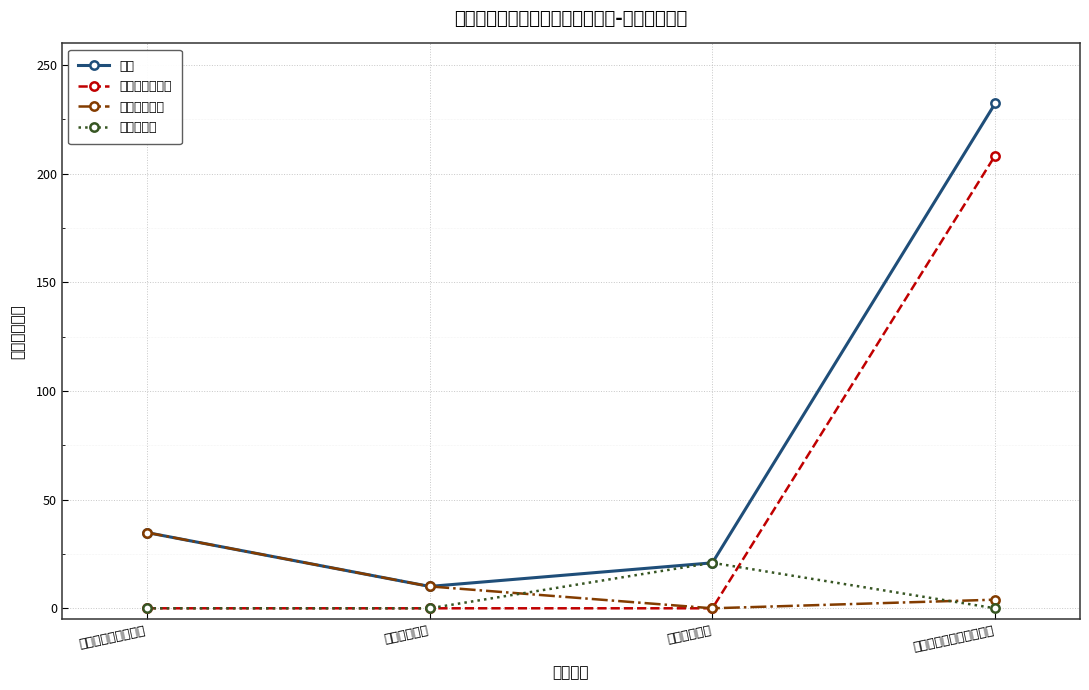

Rank the categories by 总计 value from highest to lowest.

灾害防治及应急管理支出, 社会保障和就业支出, 住房保障支出, 卫生健康支出